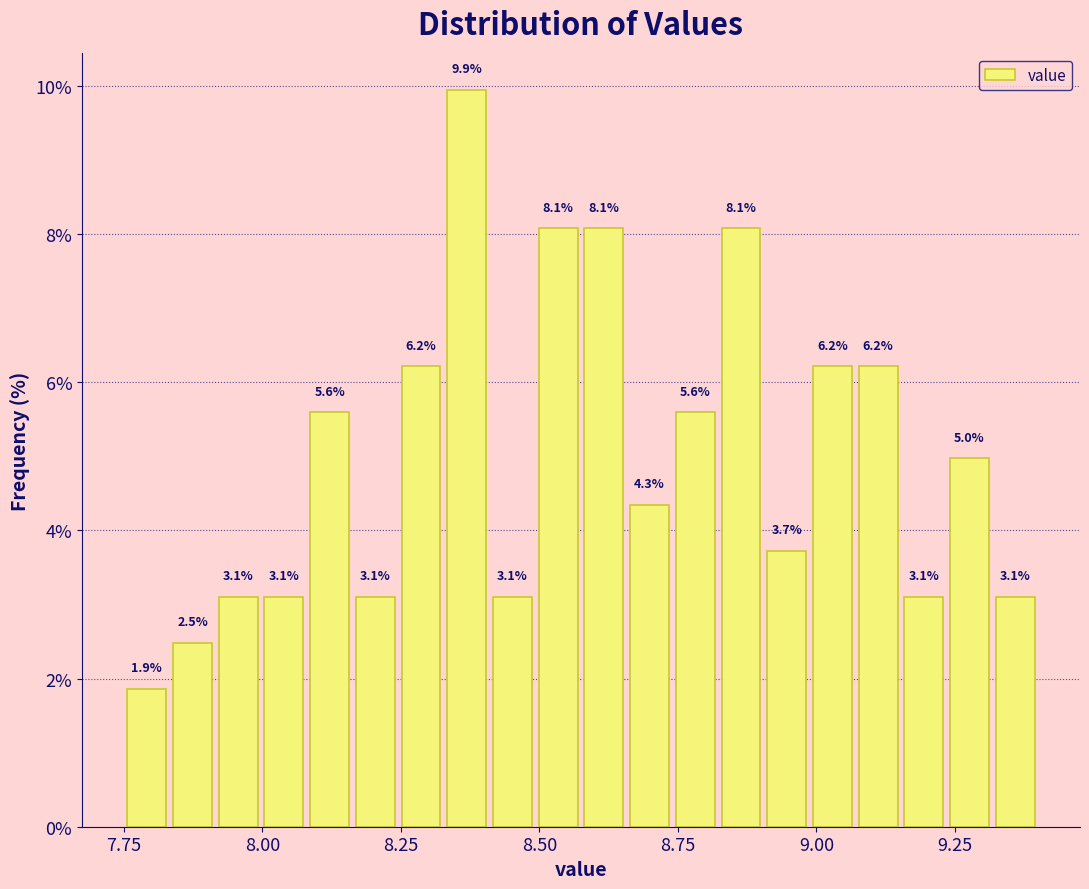

Around what value on the x-axis is the tallest bar? Give the approximate position of its centre, as read against the axis.

8.35